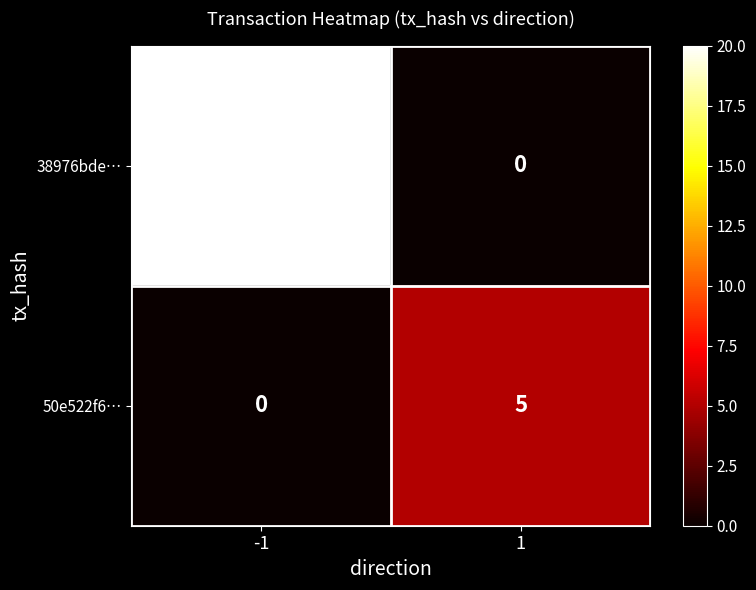

Reading right to left, transcribe all the data shown in this chart.

38976bde…: 1=0	-1=20
50e522f6…: 1=5	-1=0